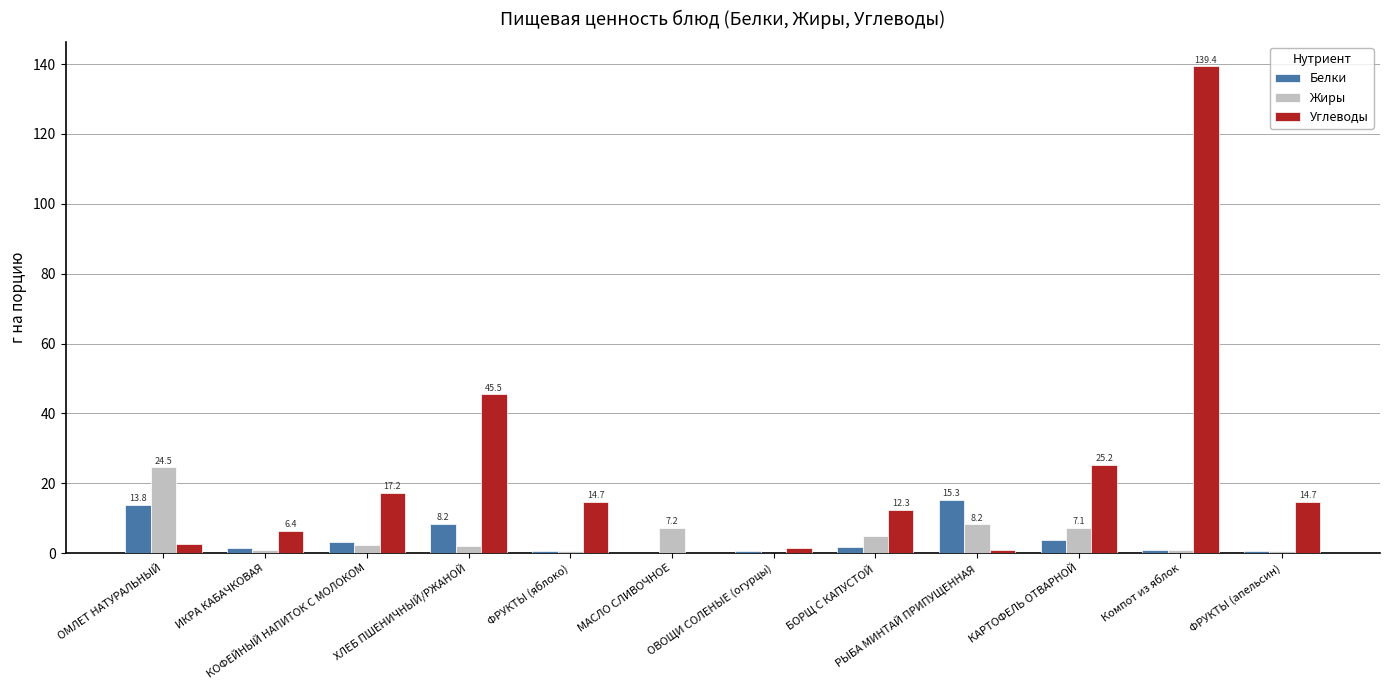

True or false: Белки has a value of 3.6 at КАРТОФЕЛЬ ОТВАРНОЙ.

True